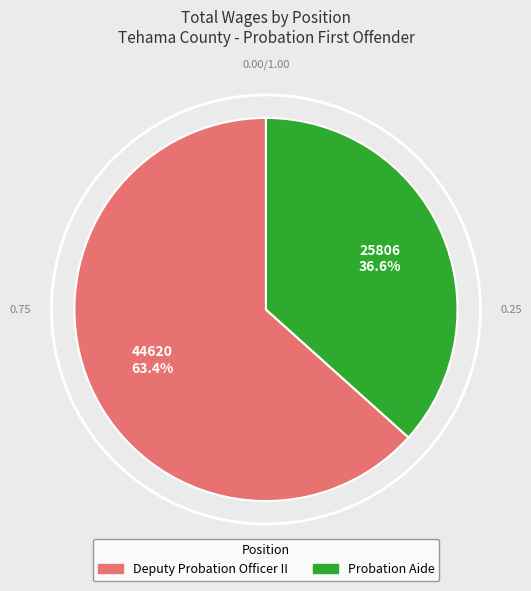

Rank the categories by value from lowest to highest.

Probation Aide, Deputy Probation Officer II